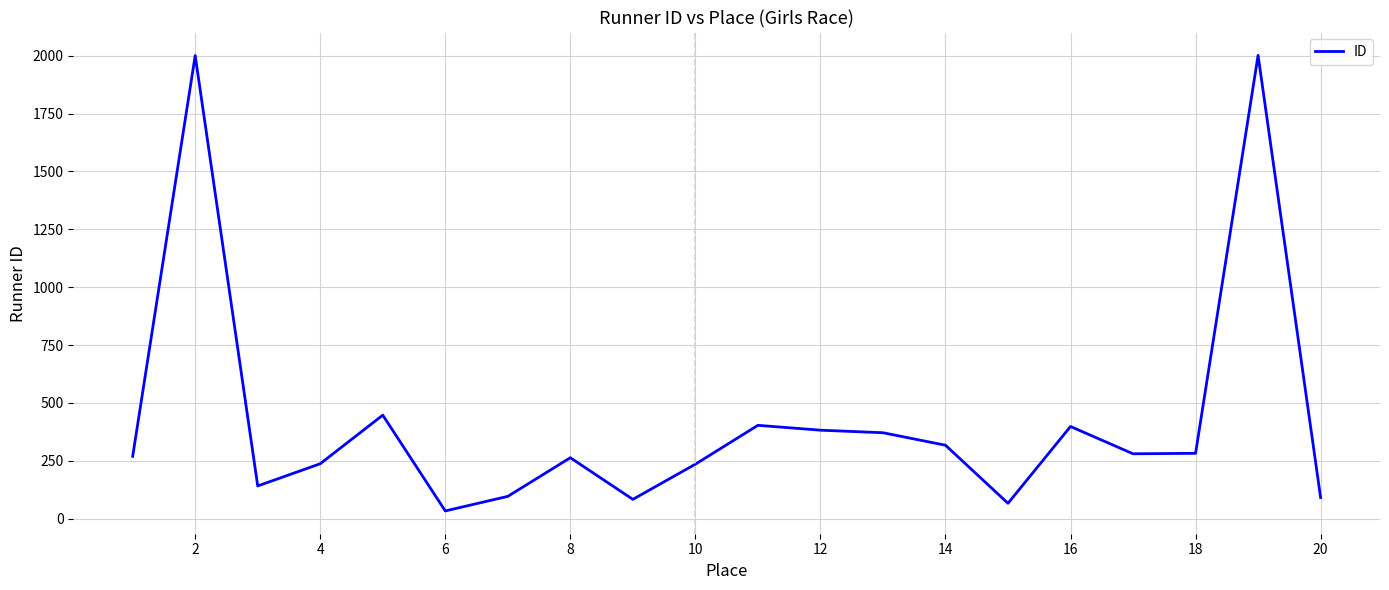

What is the difference between the maximum and minimum values?

1969